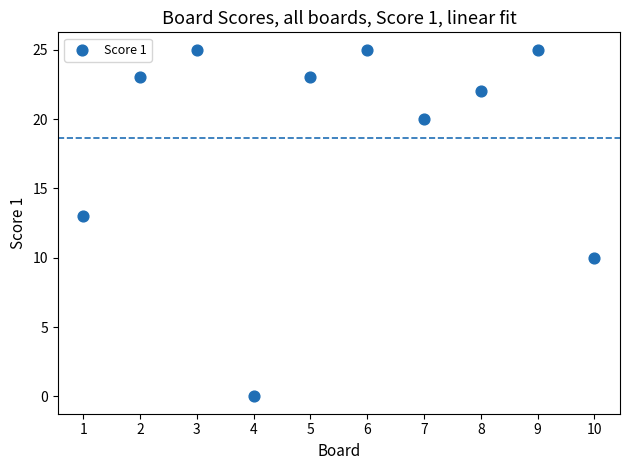

What is the range of X values (max minus min)?

9